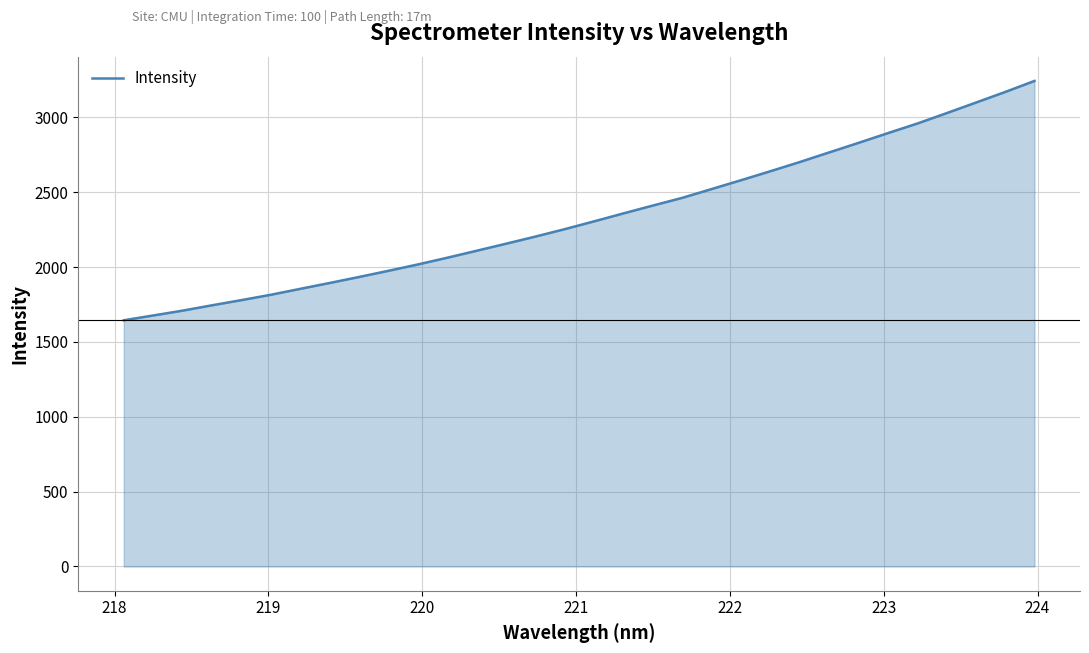

Reading left to right, transcribe all the data shown in this chart.

1644.7	1676.7	1709.0	1744.7	1779.2	1815.0	1854.5	1893.7	1933.7	1974.9	2017.4	2062.3	2108.9	2155.9	2203.6	2253.2	2305.4	2358.6	2410.9	2462.3	2521.1	2579.9	2640.0	2701.3	2765.5	2829.2	2894.3	2958.3	3027.7	3098.3	3169.3	3243.2